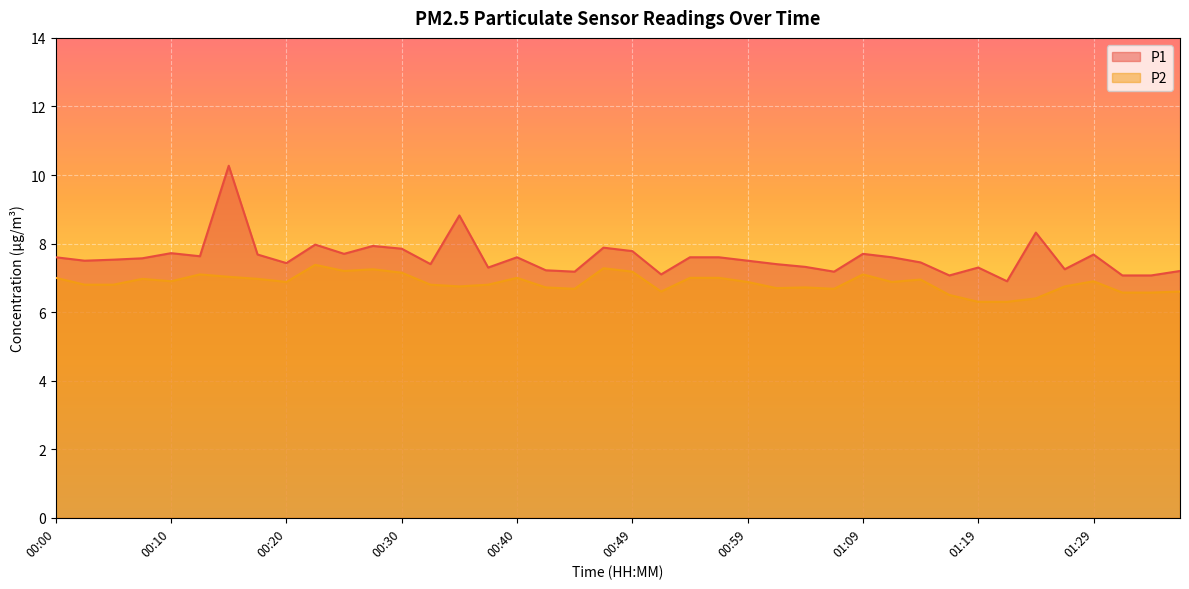

How many lines are shown in the chart?

2